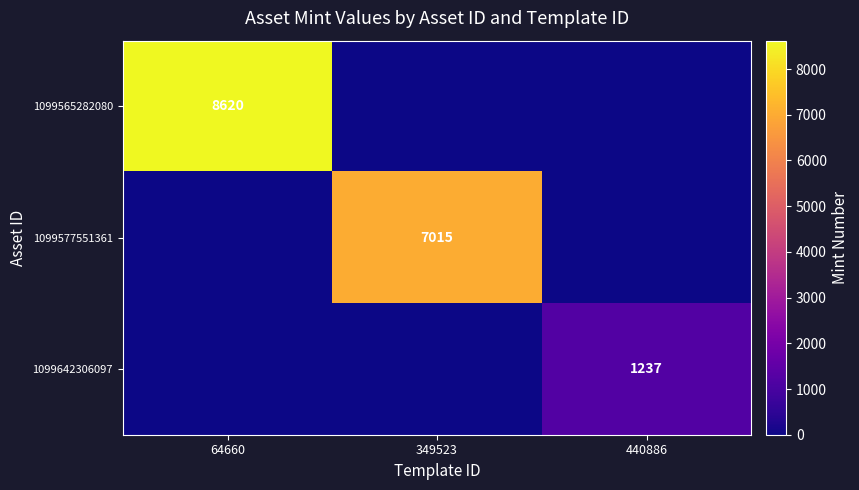

Is it true that 1099642306097 equals 1237 at 440886?

True